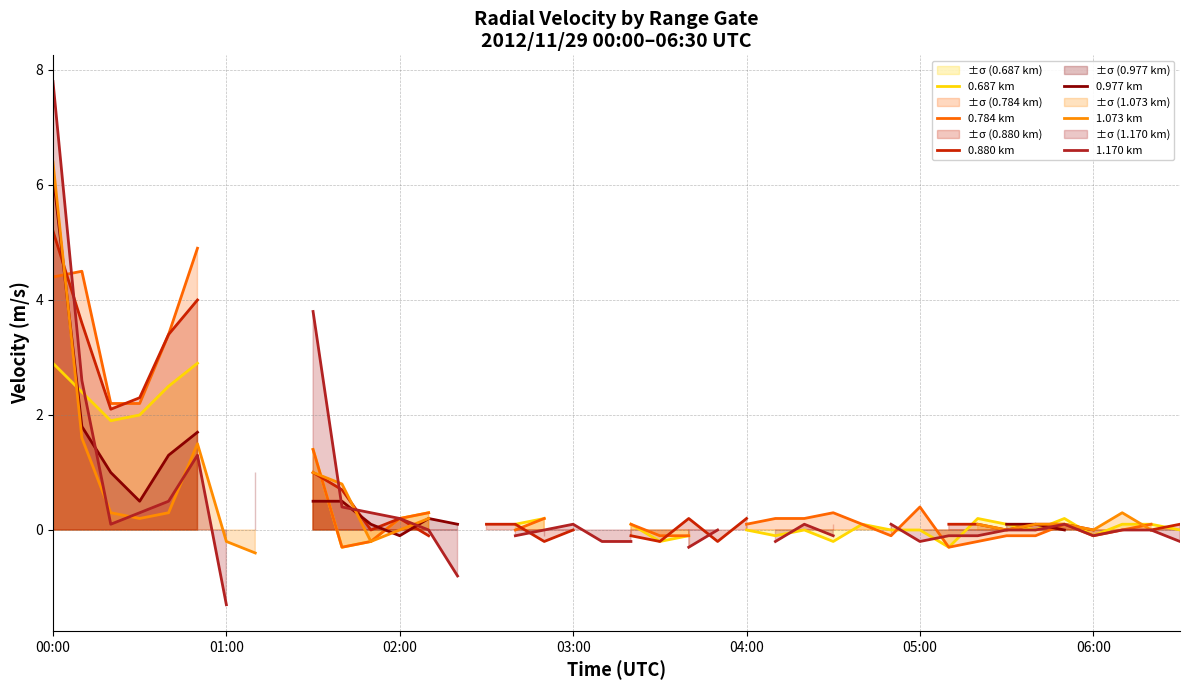

At which label does 0.784 km first exceed 0?

00:00